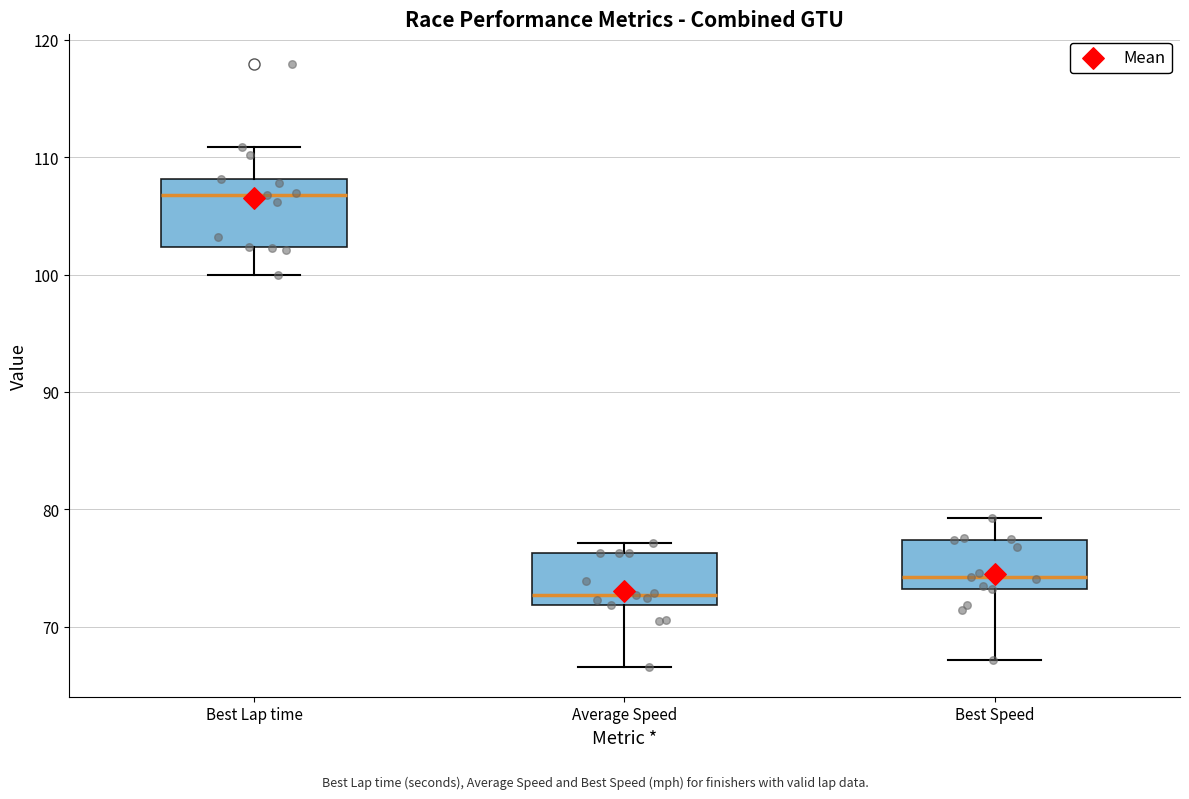

Where does the lower whisker of the box for Best Lap time end on the y-axis? The values are not printed on the chart, so give them approximately, as read against the axis.

100